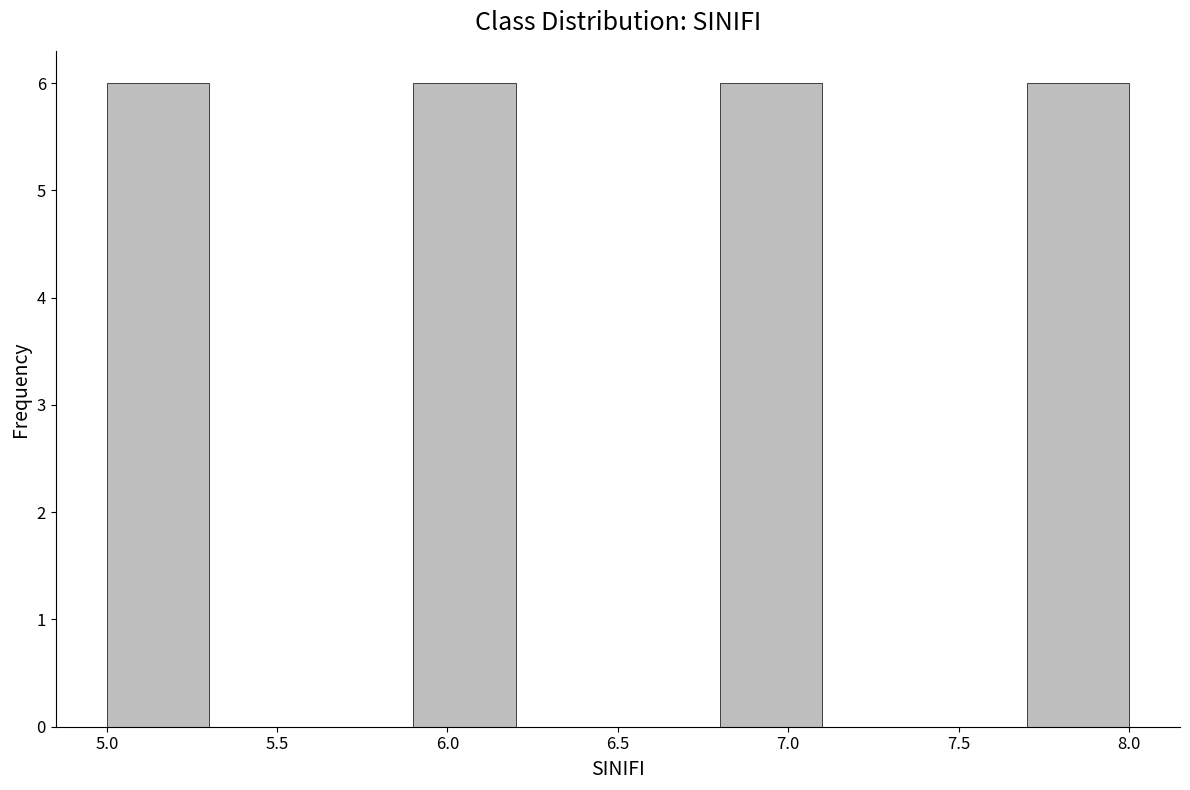

Reading left to right, transcribe this chart: for each bar, give the range it covers on the x-axis and its height. The values are not printed on the chart, so give them approximately, as read against the axis.

5.0 to 5.3: 6
5.3 to 5.6: 0
5.6 to 5.9: 0
5.9 to 6.2: 6
6.2 to 6.5: 0
6.5 to 6.8: 0
6.8 to 7.1: 6
7.1 to 7.4: 0
7.4 to 7.7: 0
7.7 to 8.0: 6